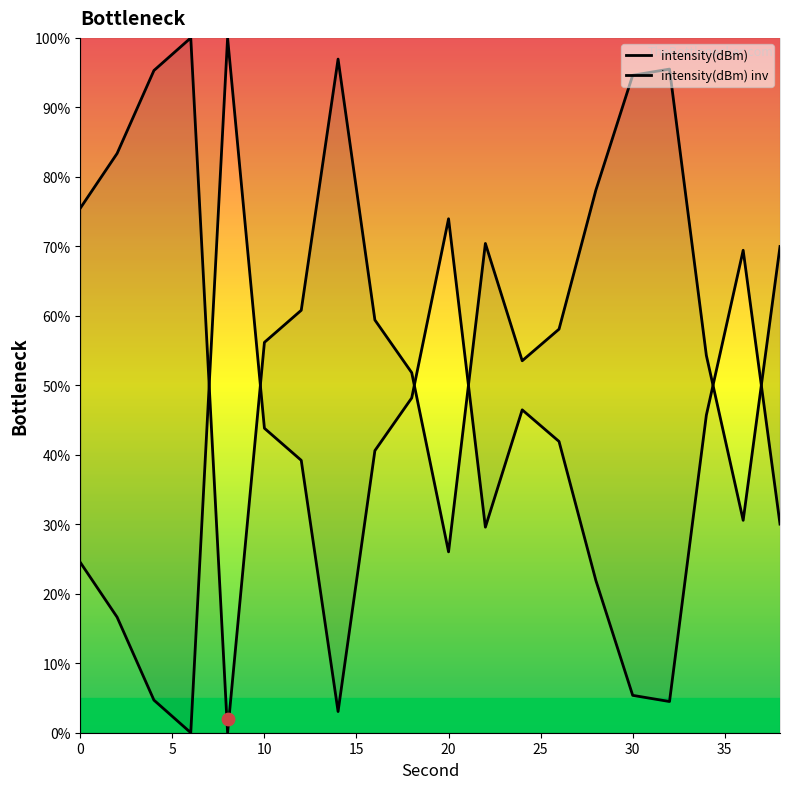

Which has a higher value, 8 or 34?

34